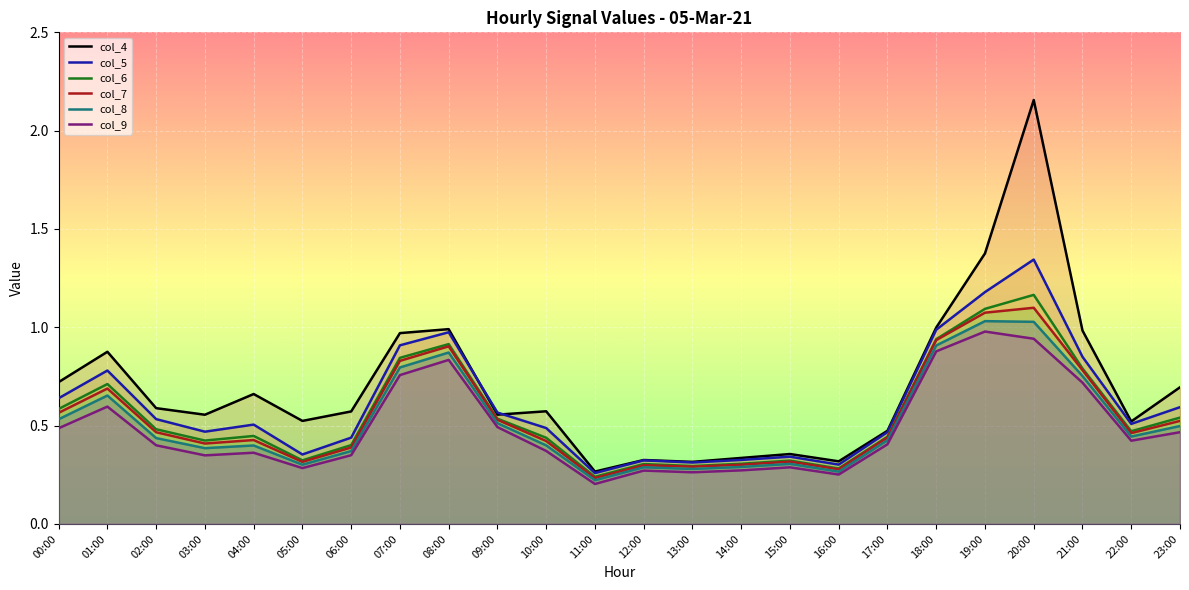

The col_9 series shows 0.3 at 05:00. True or false?

True